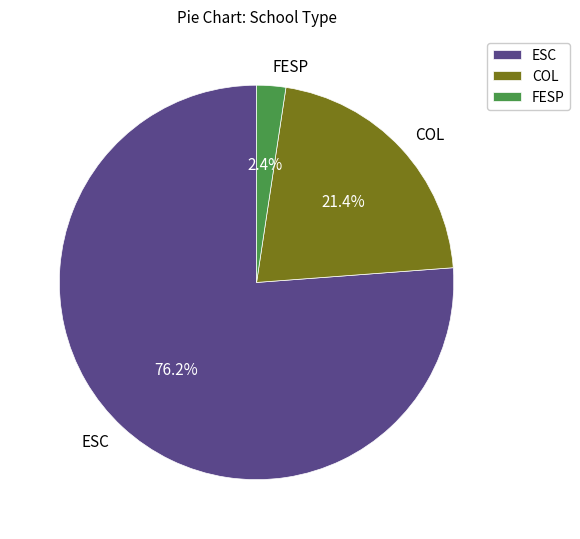

To the nearest percent, what is the combined percentage of COL and ESC?

98%